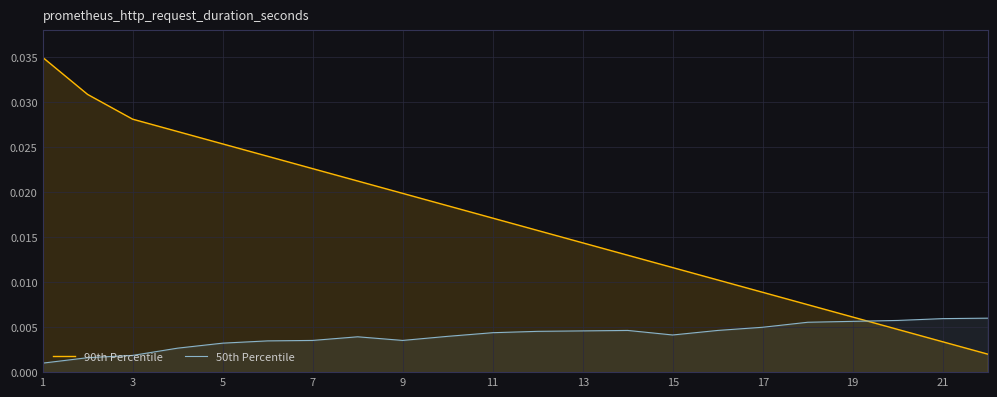

How many categories are shown in the chart?

22